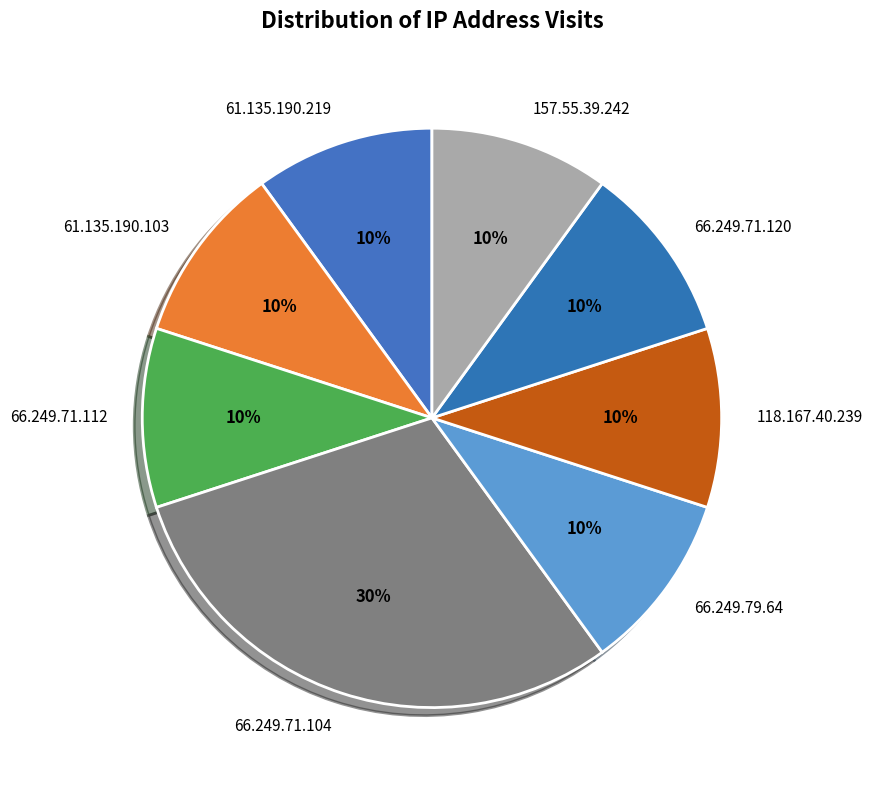

Is there a majority slice in this chart?

No